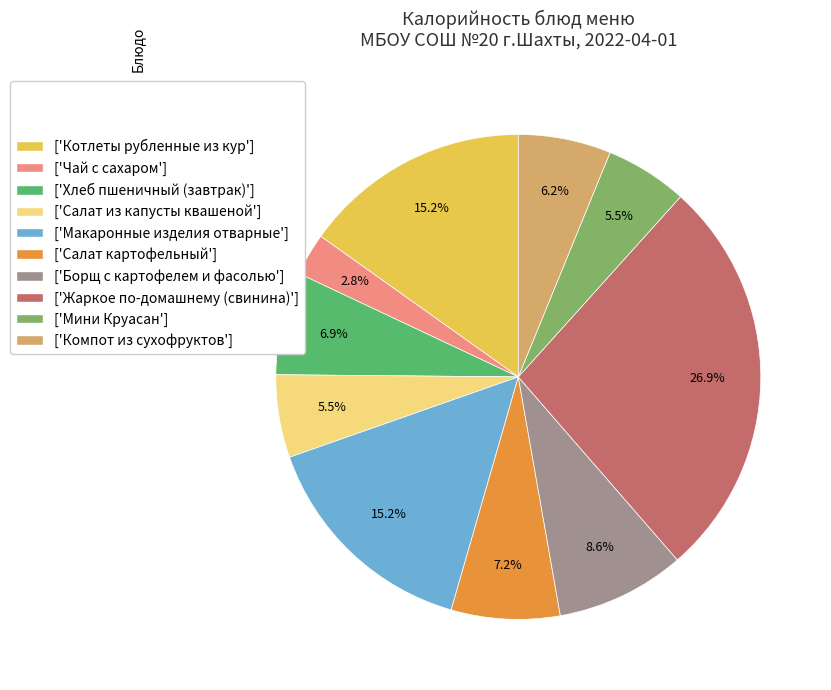

Which slice is the smallest?

['Чай с сахаром']